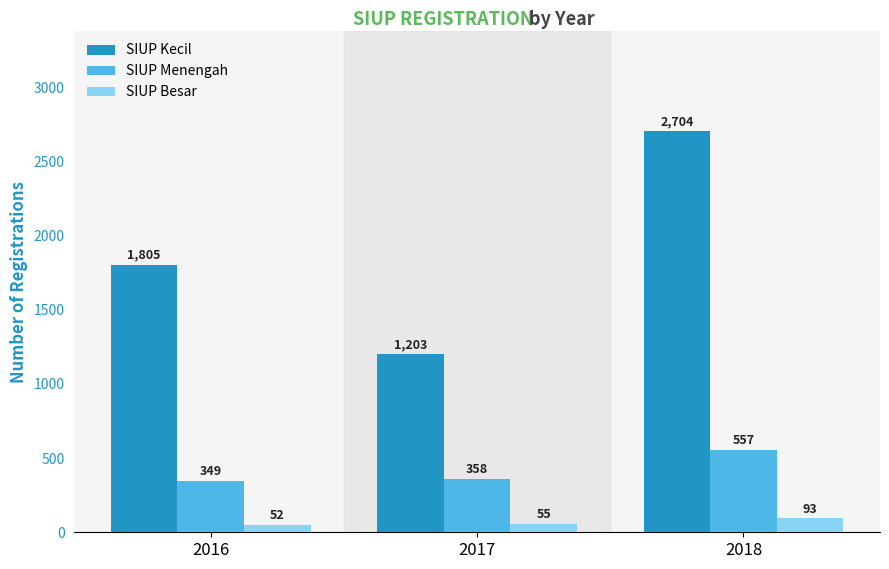

How many bars are there in each group?

3